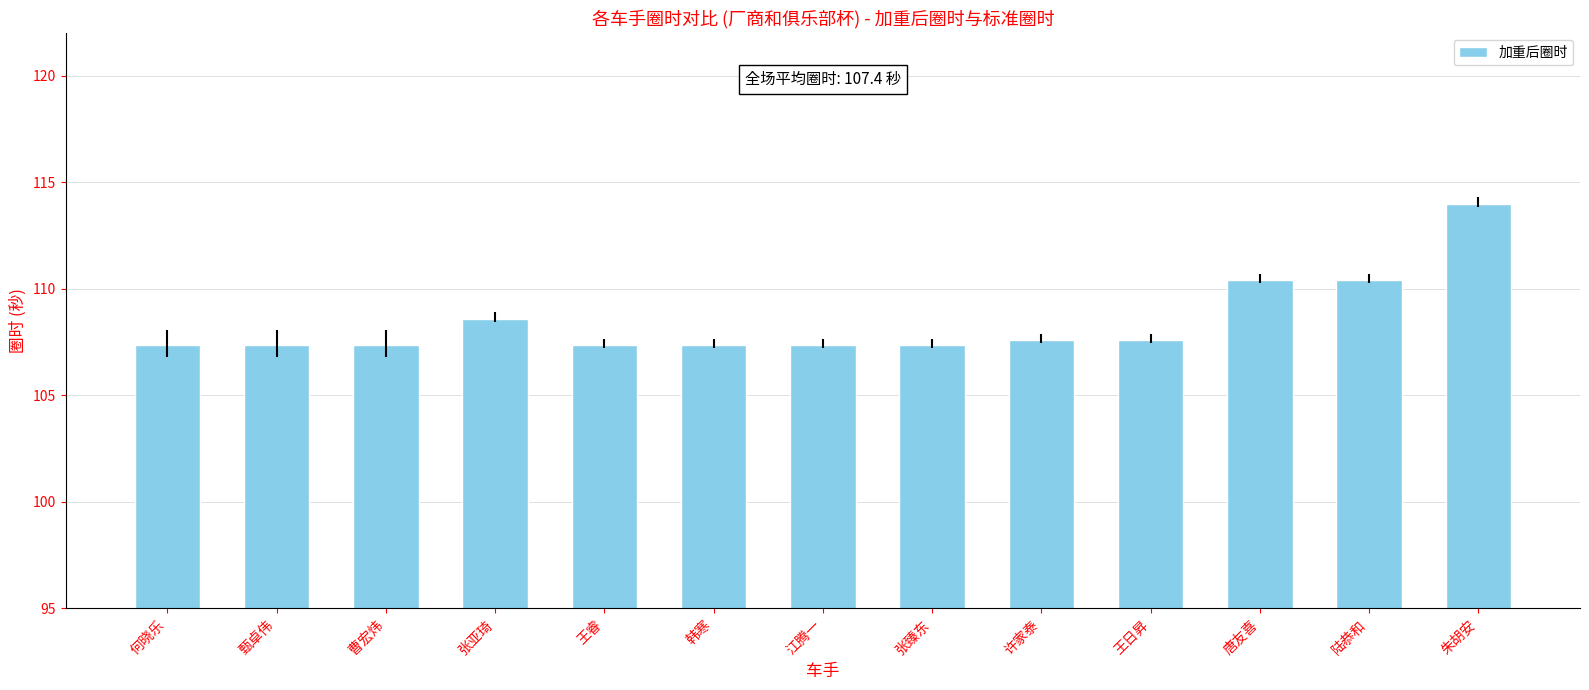

Reading left to right, transcribe all the data shown in this chart.

何晓乐=107.4	甄卓伟=107.4	曹宏炜=107.4	张亚琦=108.6	王睿=107.4	韩寒=107.4	江腾一=107.4	张臻东=107.4	许家泰=107.6	王日昇=107.6	唐友喜=110.4	陆恭和=110.4	朱胡安=114.0